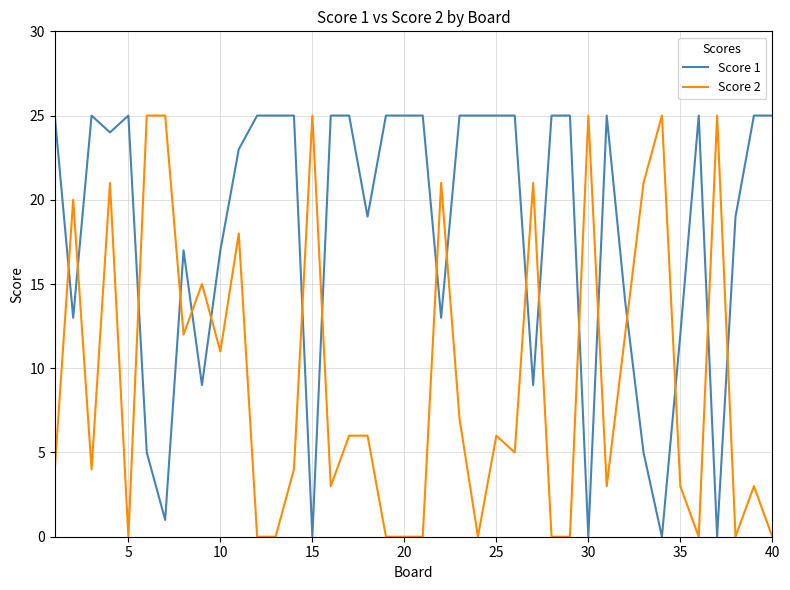

How many series are shown in this chart?

2